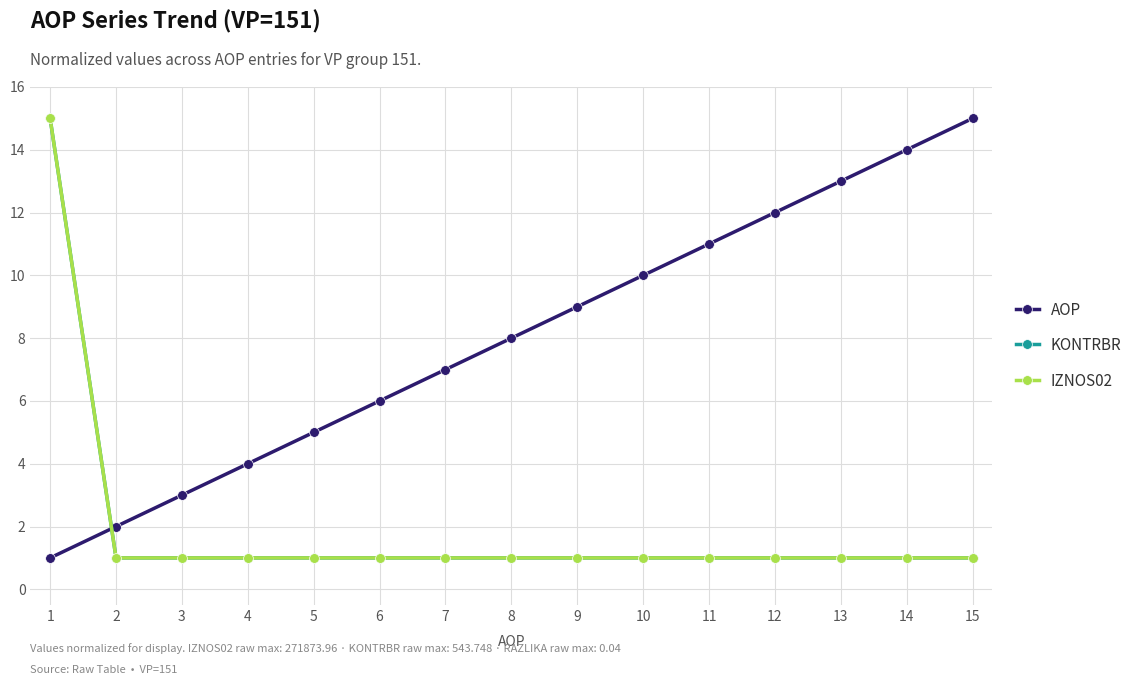

Between 8 and 10, which series saw the biggest shift?

AOP